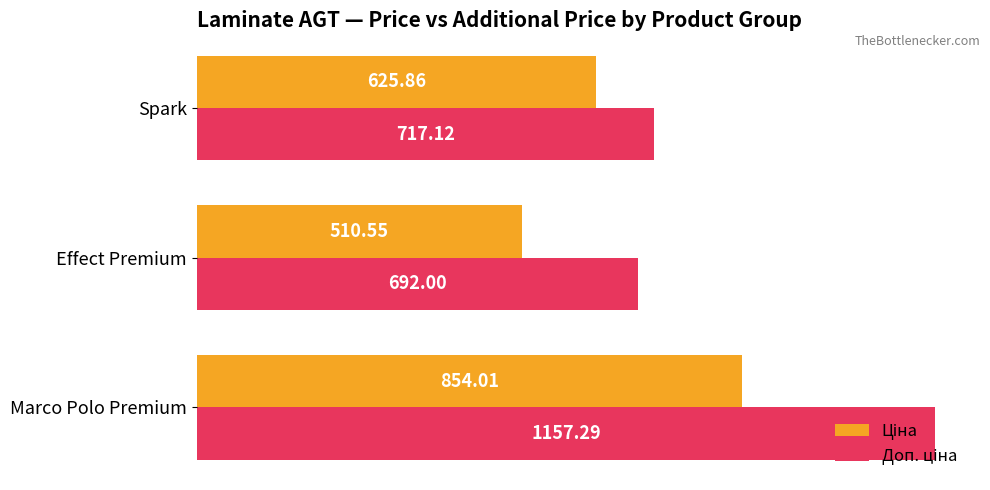

What is the difference between the highest and lowest values at Spark?

91.3